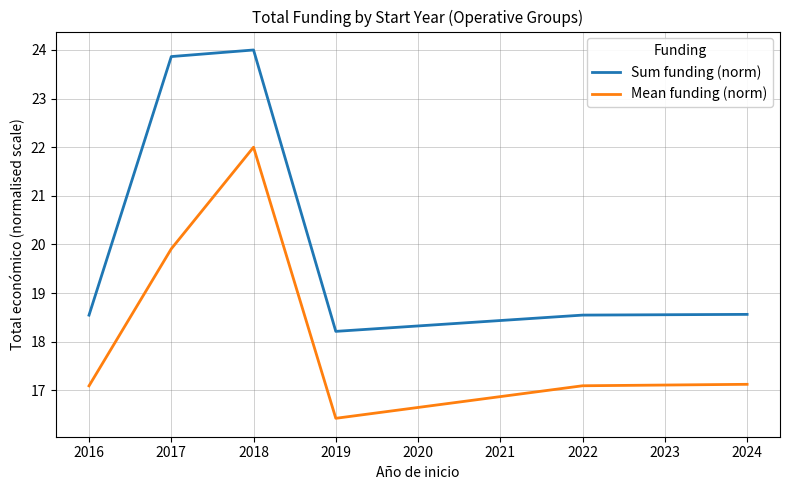

At 2017, list the series in order from smallest to largest.

Mean funding (norm), Sum funding (norm)